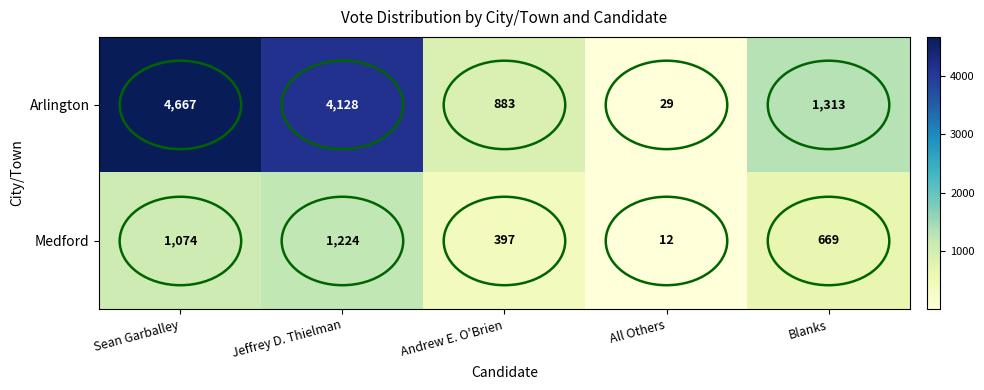

Count the Medford values in the range 397 to 1074.

3